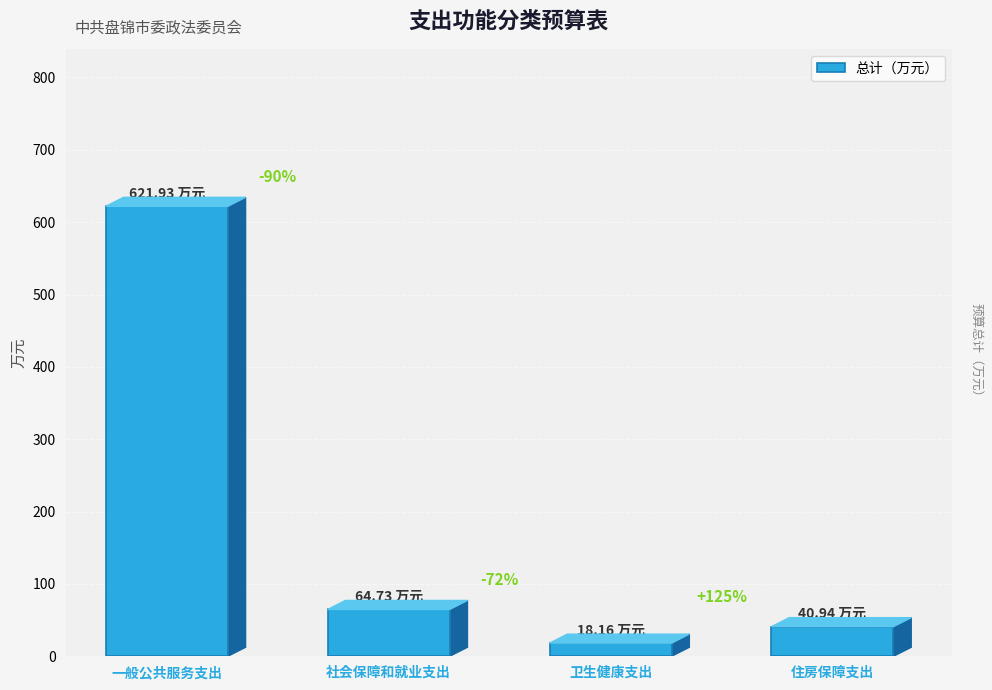

What is the label of the 1st bar from the right?

住房保障支出